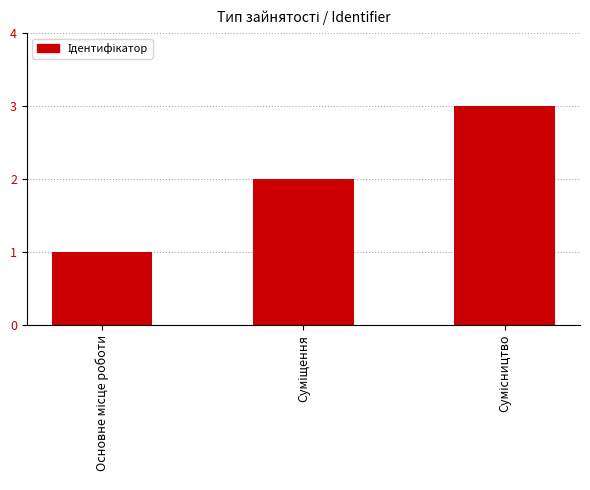

Count the number of data series in this chart.

1